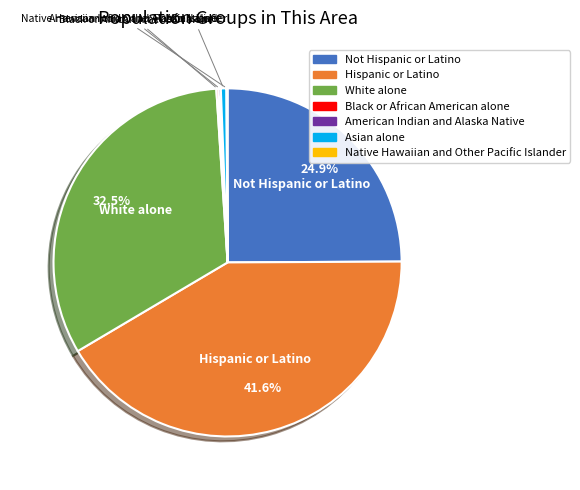

Does any single category account for the majority?

No